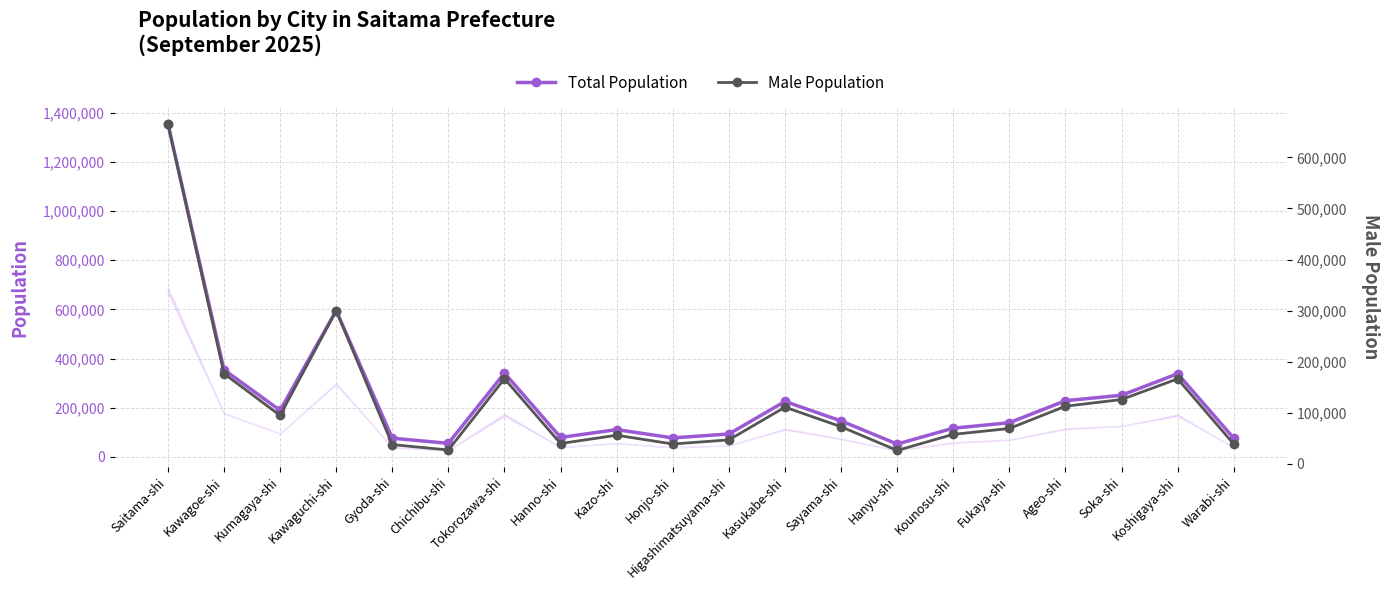

Where is Total Population nearest to the value 703782?

Kawaguchi-shi